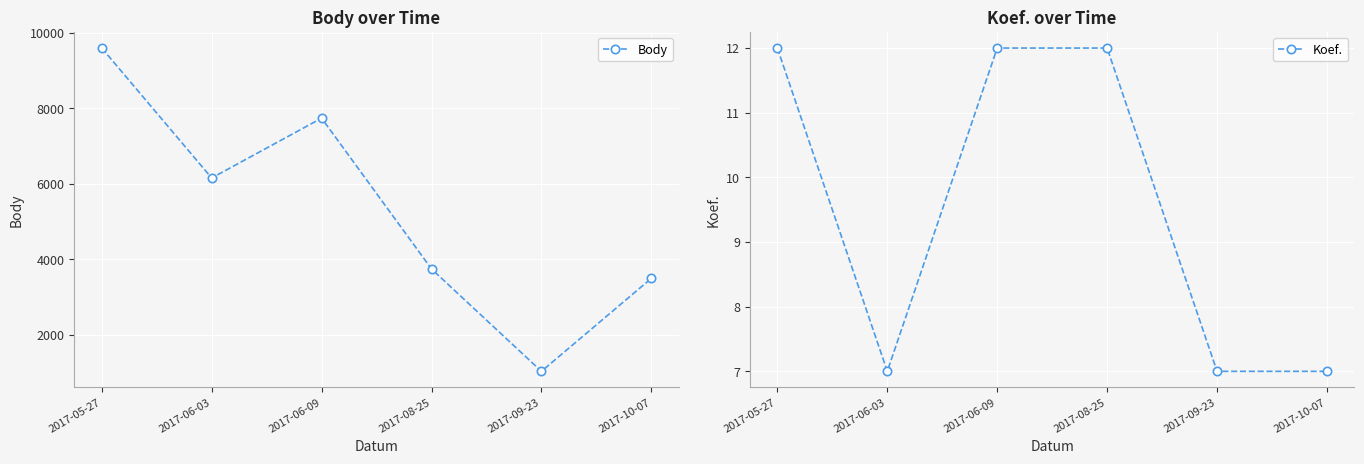

How many distinct data groups are displayed?

2